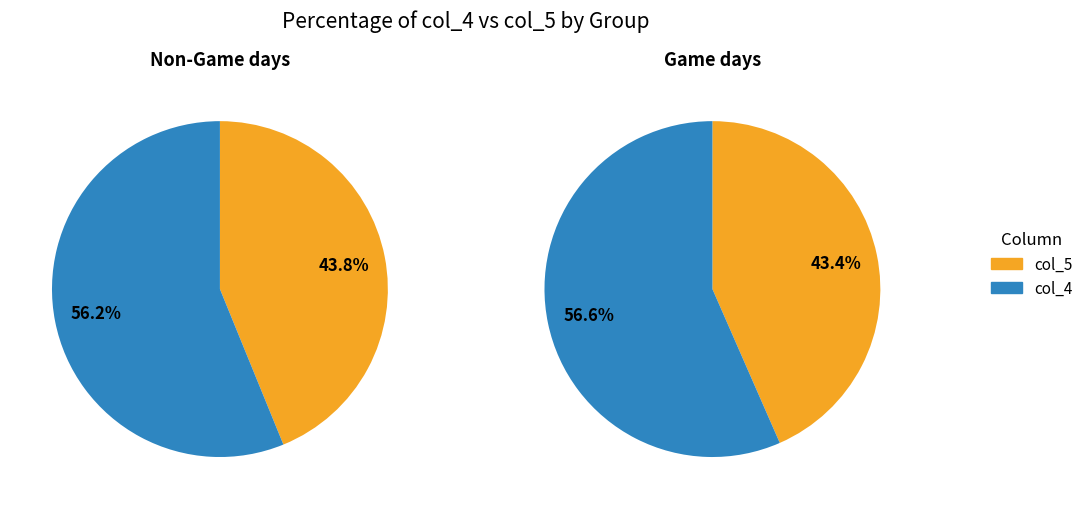

Between 33 and 15, which is larger?

33